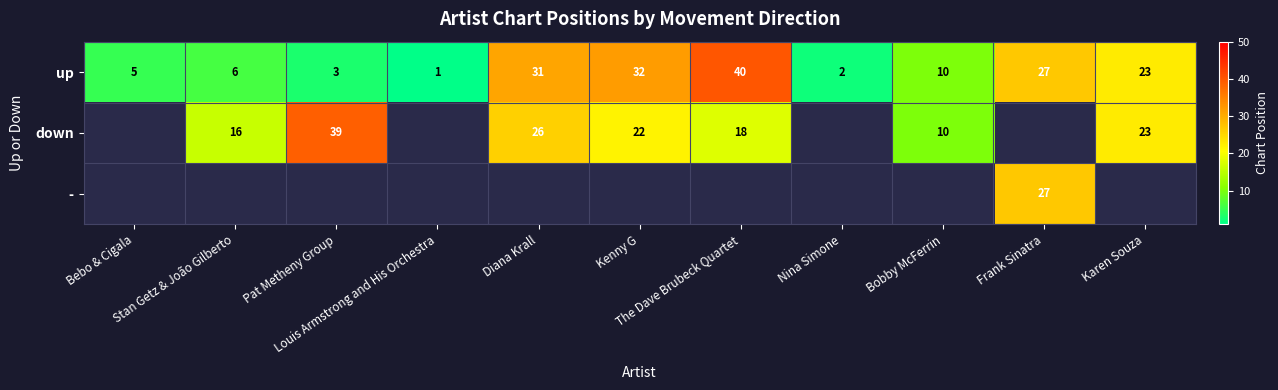

What is the maximum value for up?

40